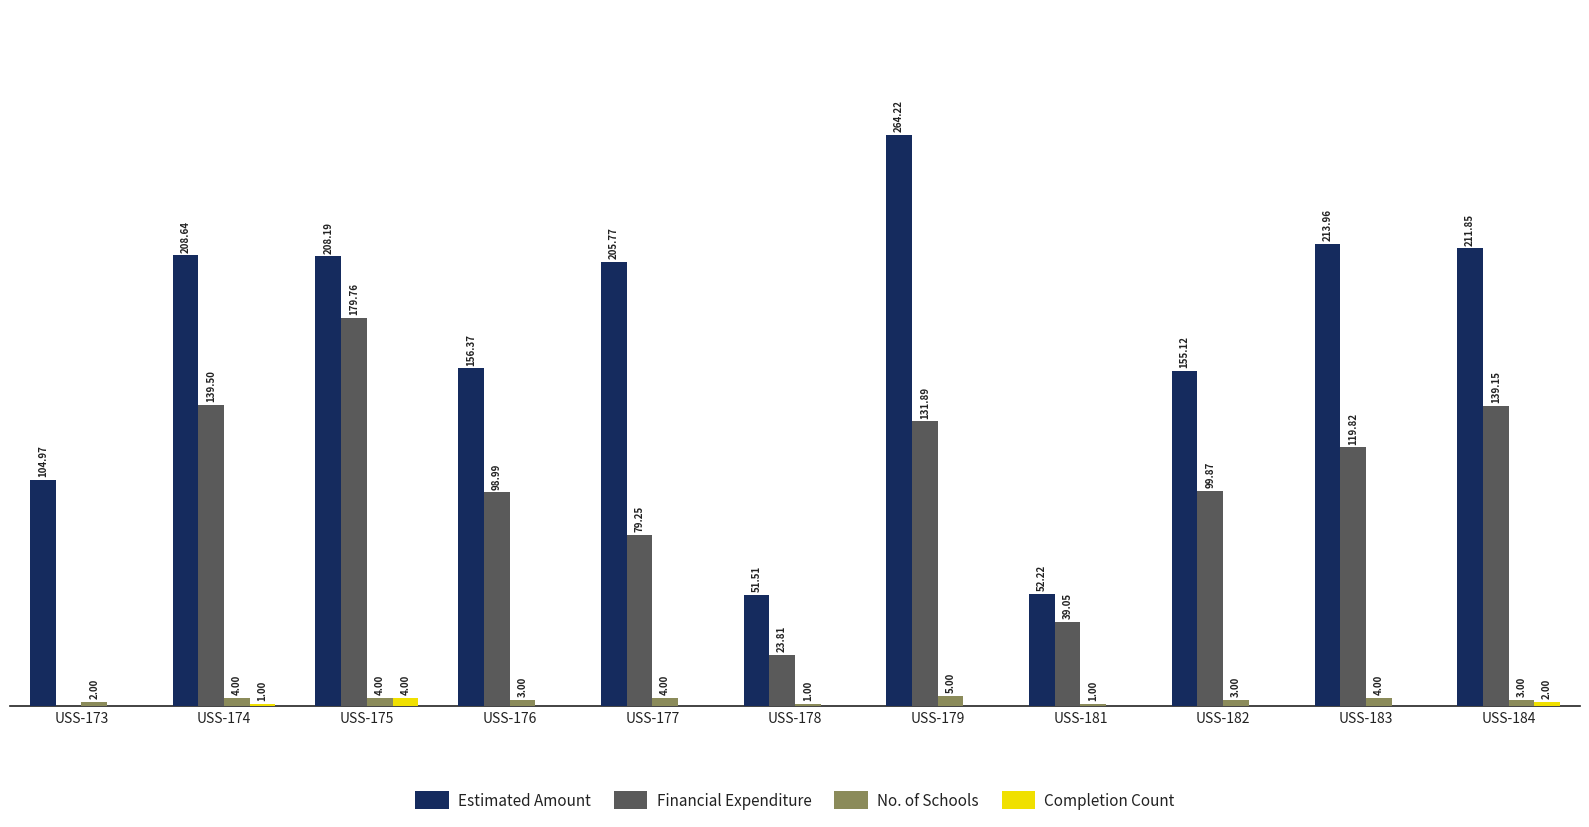

Is the value of No. of Schools at USS-177 greater than the value of Estimated Amount at USS-184?

No